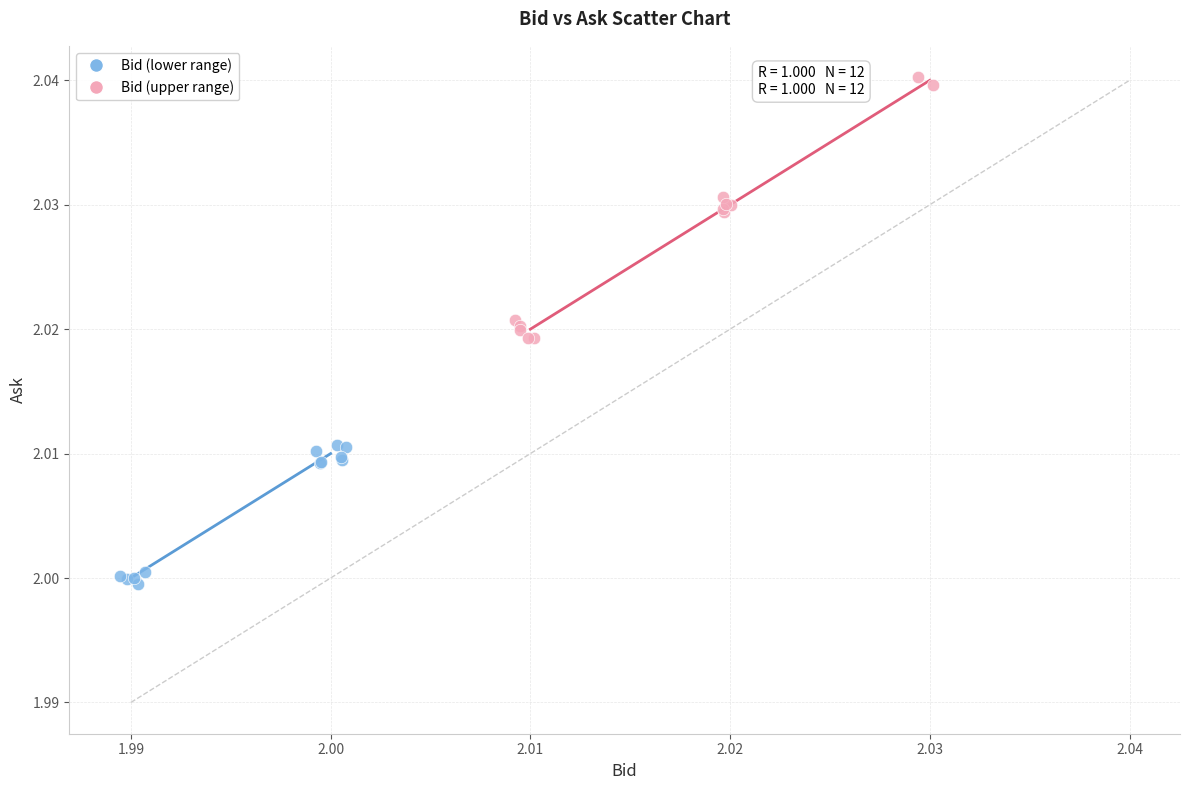

Which series reaches the minimum Y coordinate?

Bid (lower range)